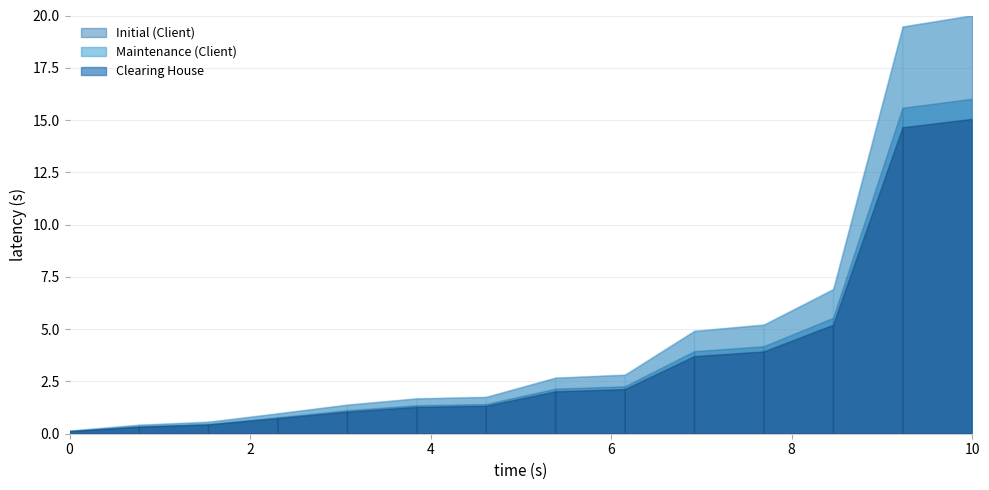

The value of Maintenance (Client) at MCH is 7035. True or false?

False